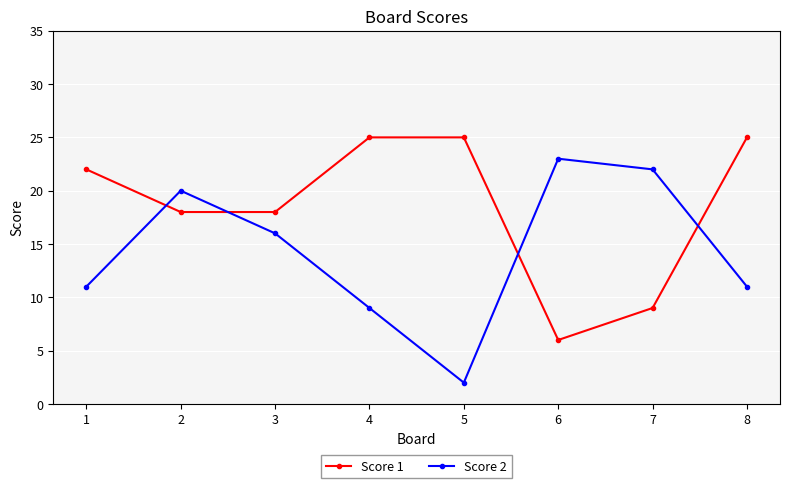

The value of Score 2 at 3 is 8. True or false?

False